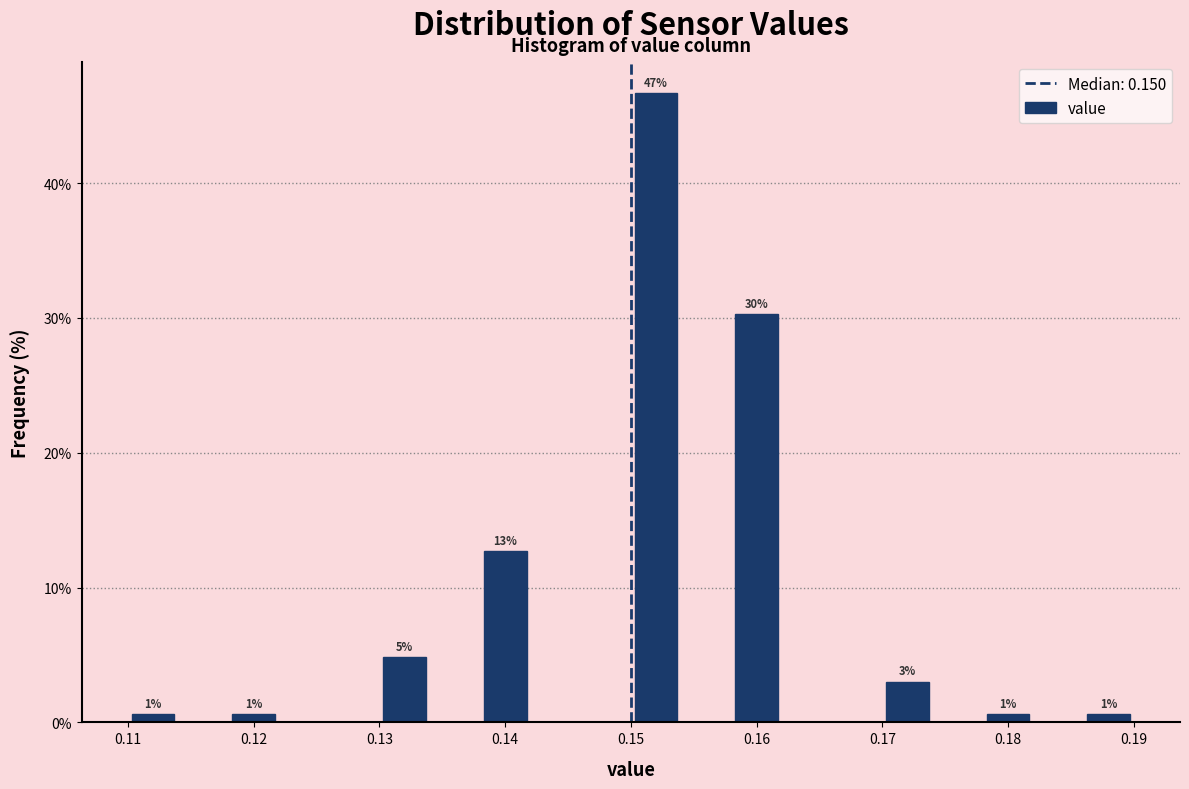

Over which range of the x-axis is the bar tallest?

0.150 to 0.154